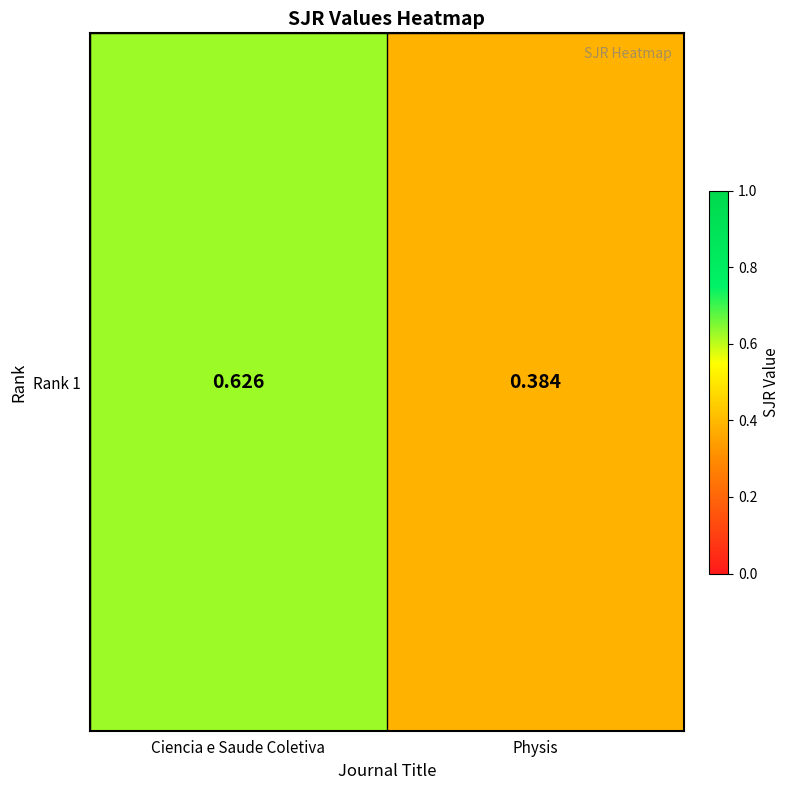

Reading left to right, extract all data points from this chart.

0.6	0.4